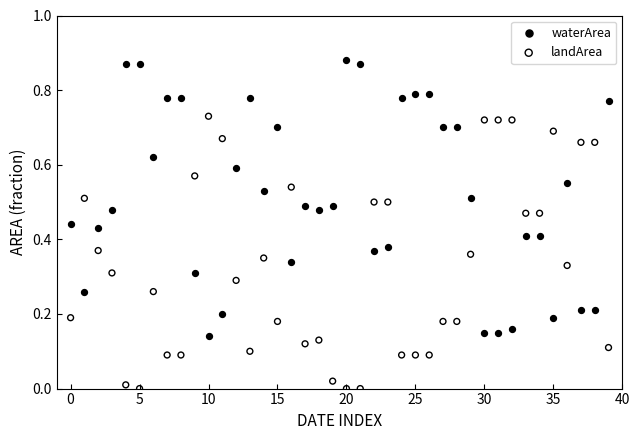

Which series contains the lowest Y value?

landArea